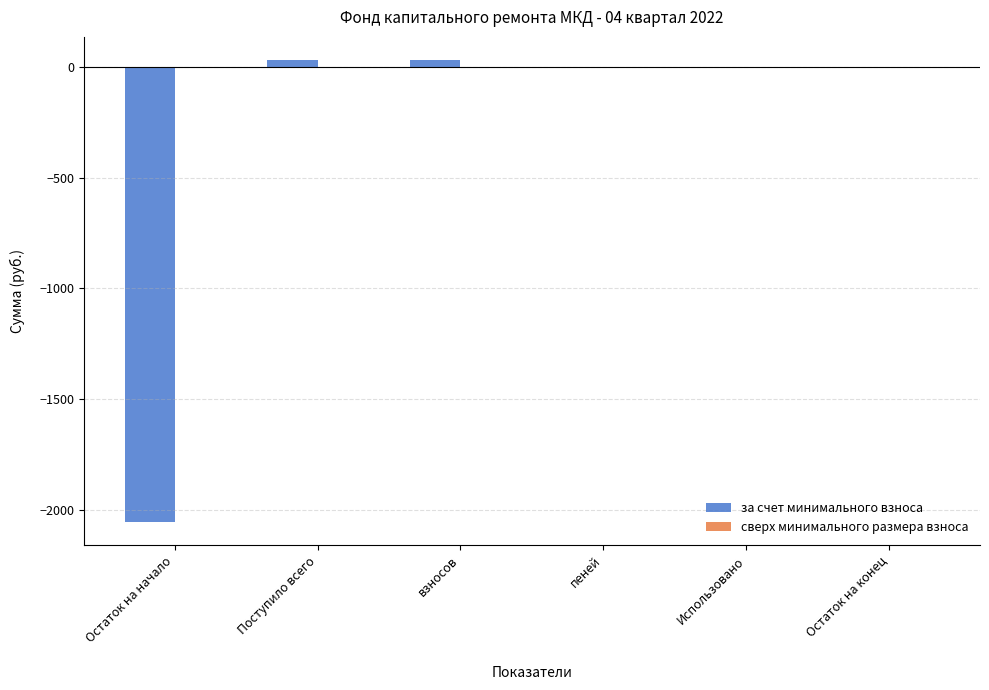

Read the value at Остаток на начало.

-2056.0